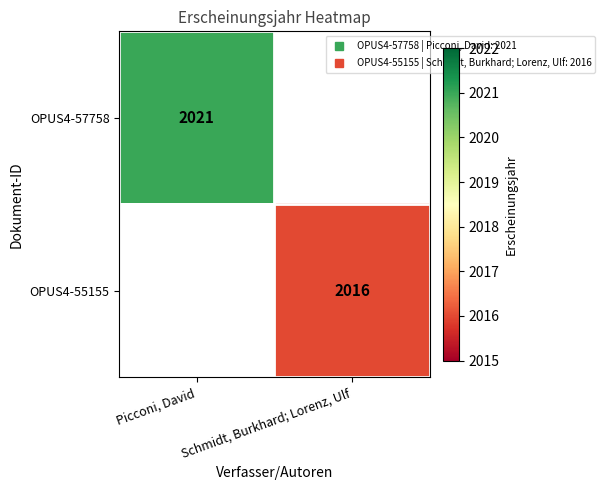

Which series has the largest range (max minus min)?

OPUS4-57758